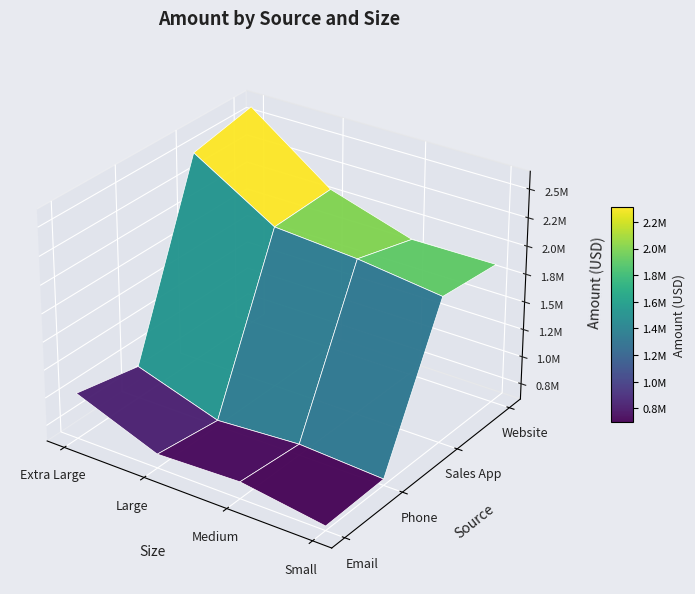

Reading left to right, transcribe all the data shown in this chart.

Email: Extra Large=1018549.6	Large=733051.2	Medium=759240.2	Small=648757.5
Phone: Extra Large=897868.3	Large=658365.2	Medium=707432.7	Small=664880.9
Sales App: Extra Large=2500393.1	Large=2061640.0	Medium=2008571.8	Small=1915486.4
Website: Extra Large=2613796.1	Large=2080927.7	Medium=1852637.7	Small=1859512.0